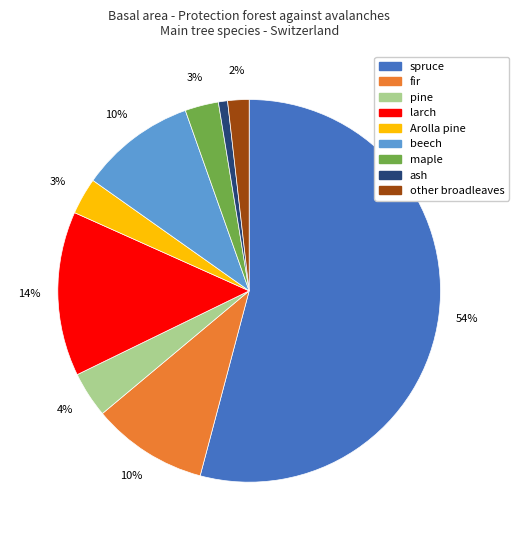

How many slices are in this pie chart?

9